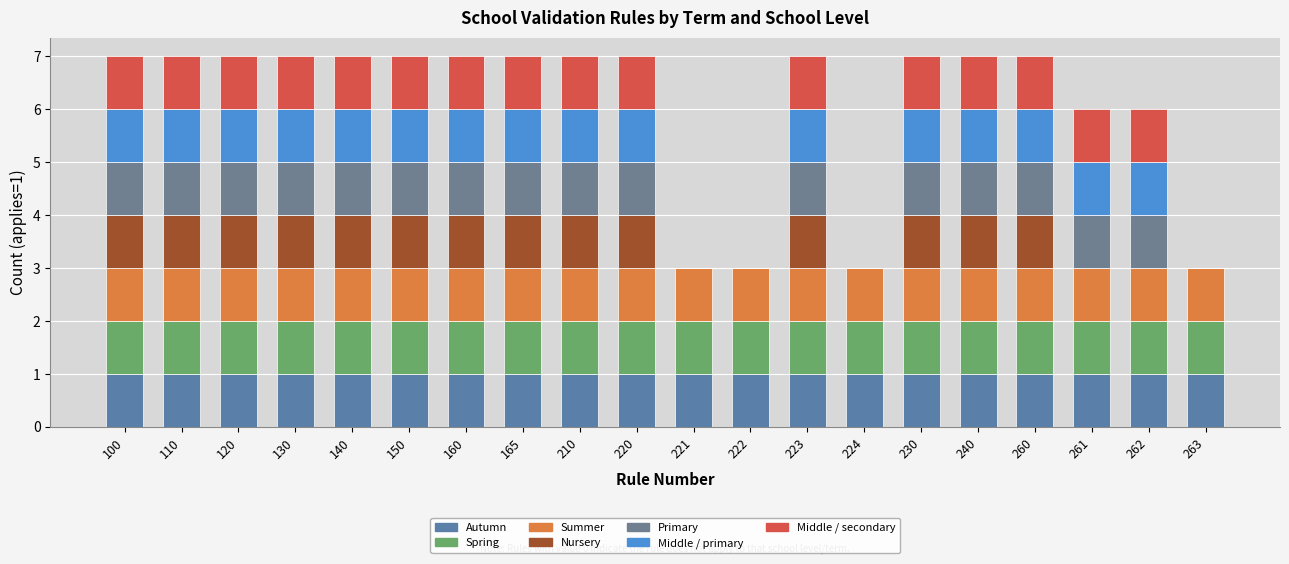

Count the number of categories in the chart.

20